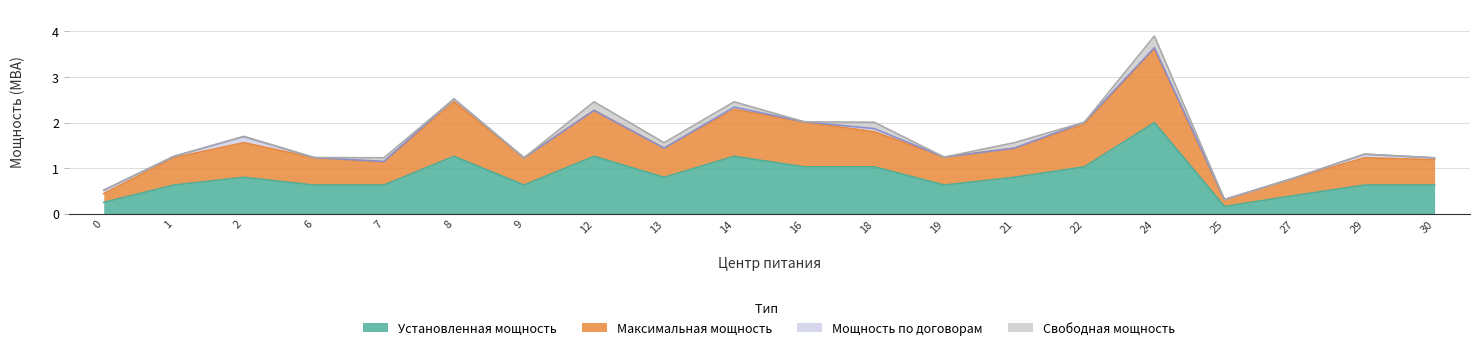

Count the number of categories in the chart.

20